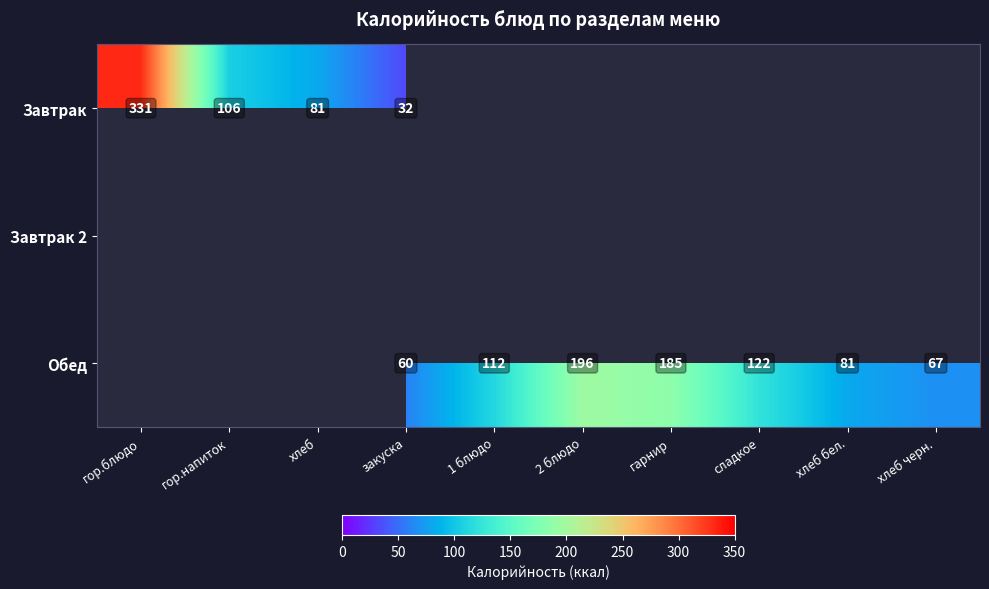

Between хлеб бел. and 1 блюдо, which is larger?

1 блюдо